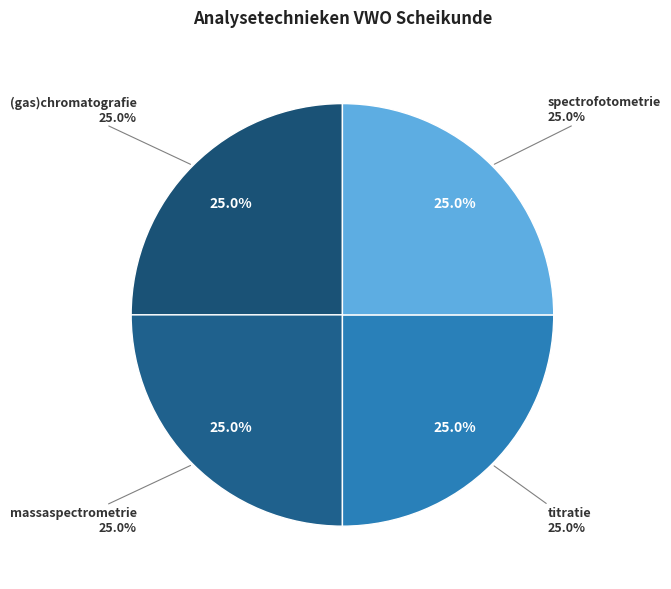

Does any single category account for the majority?

No